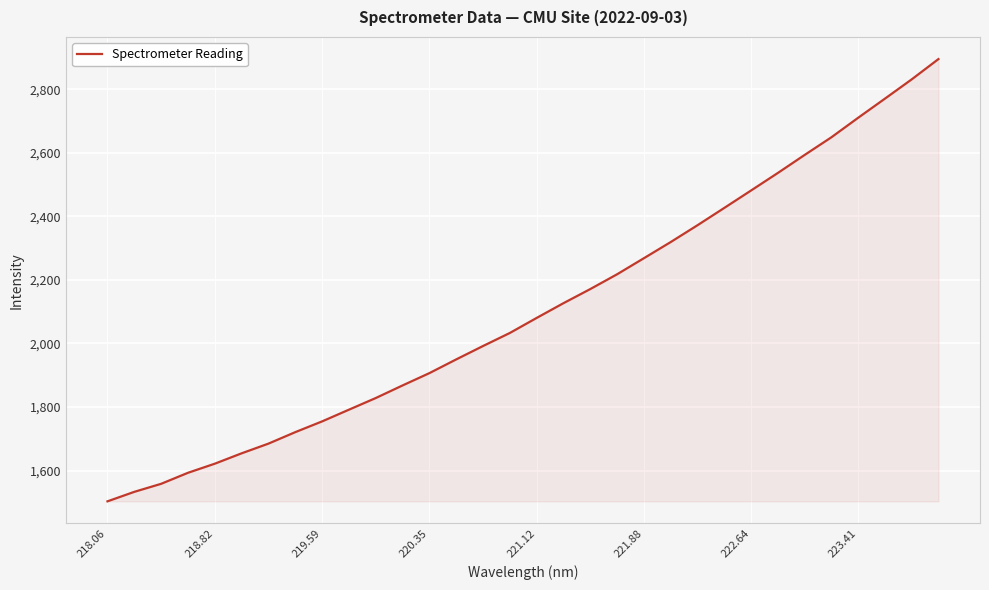

What is the difference between the maximum and minimum values?

1391.2